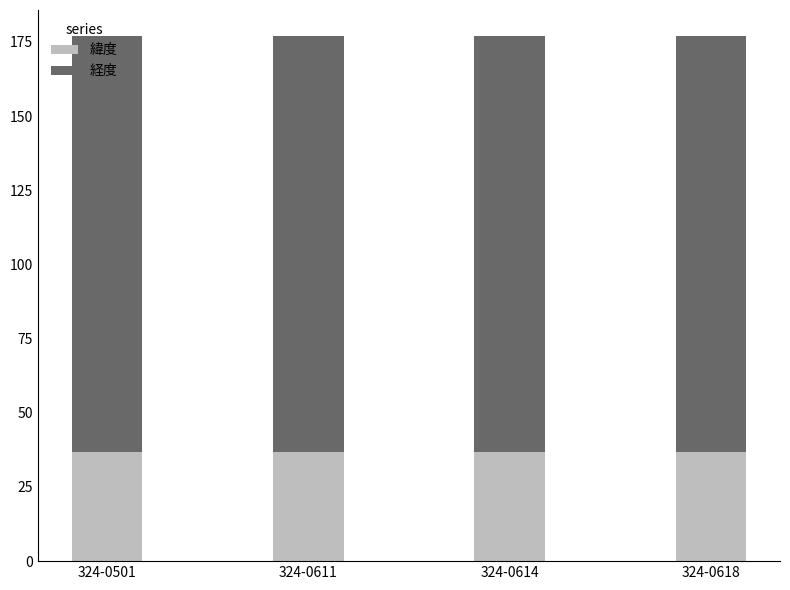

The value of 緯度 at 324-0618 is 36.8. True or false?

True